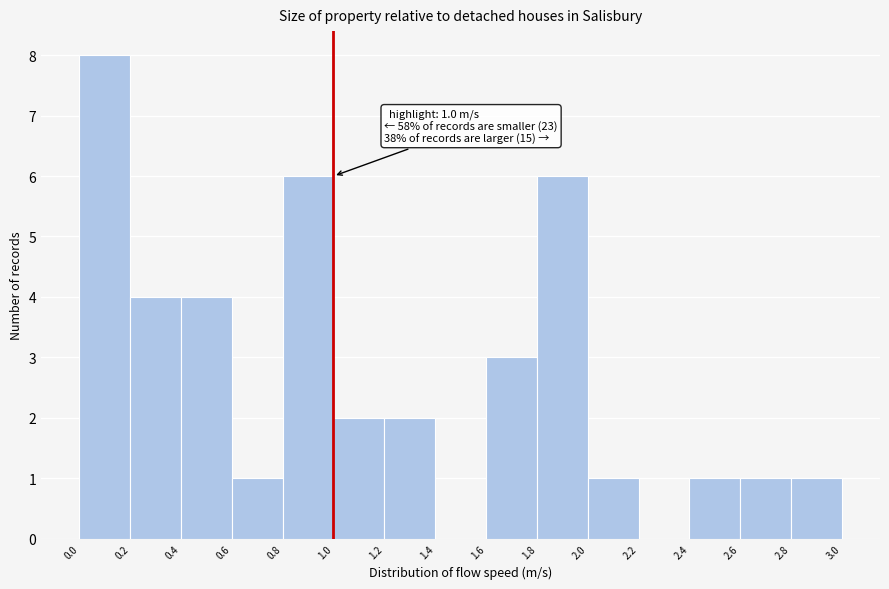

Which range on the x-axis has the tallest bar?

0.0 to 0.2